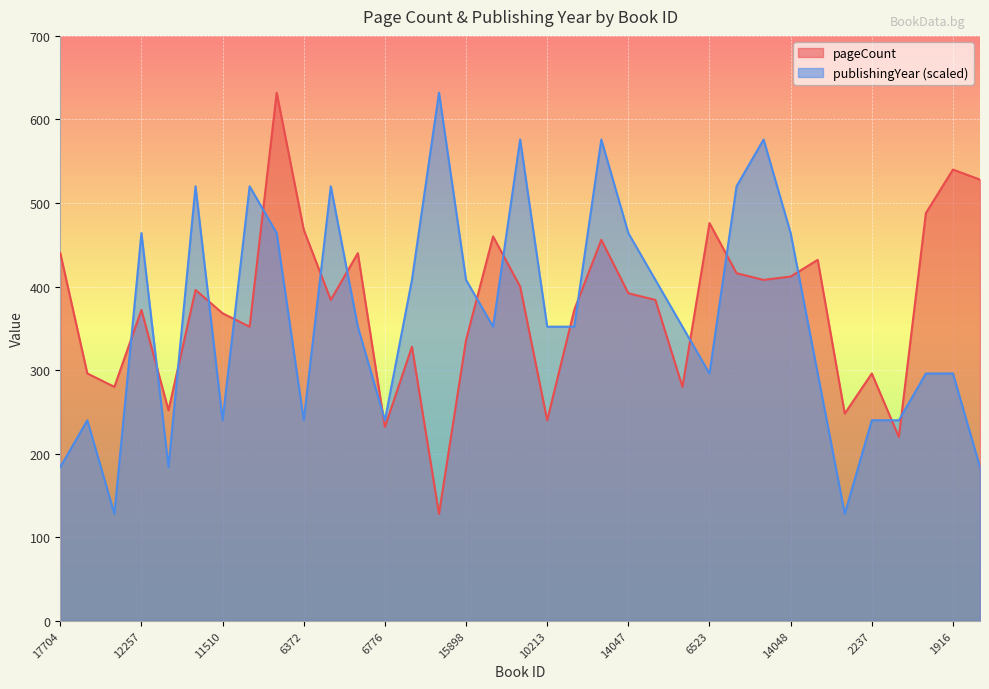

What is the average value of the pageCount series?

376